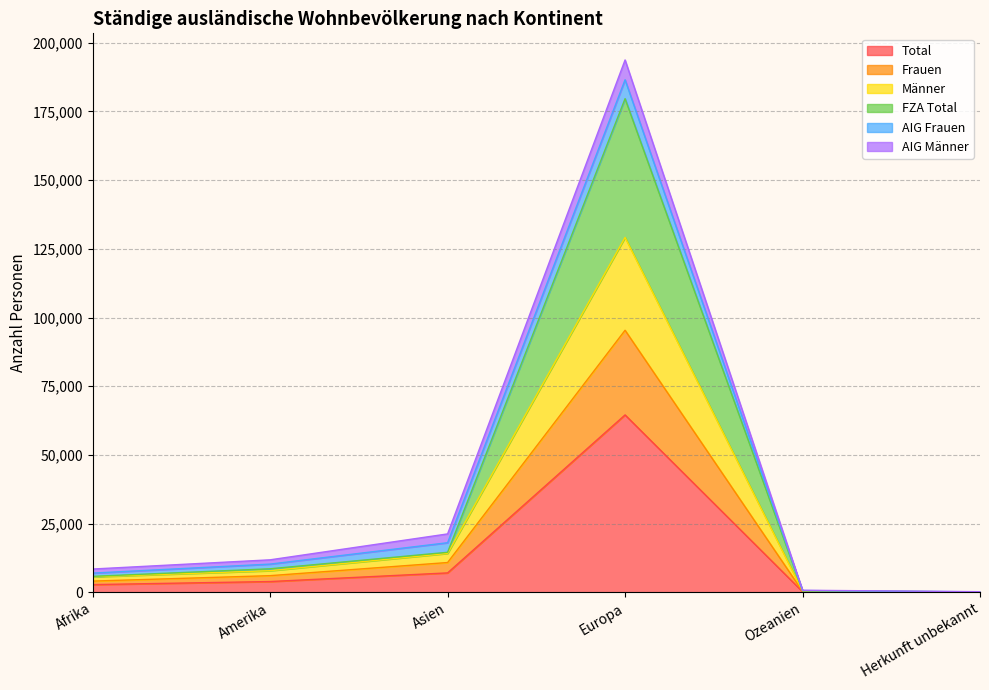

Which category has the highest value in the Total series?

Europa